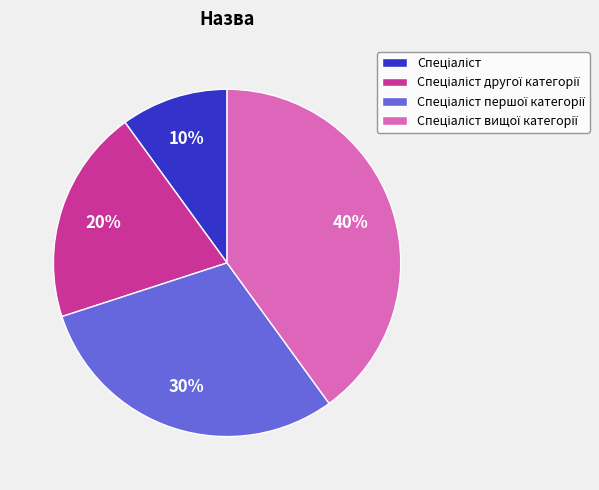

To the nearest percent, what is the average slice percentage?

25%